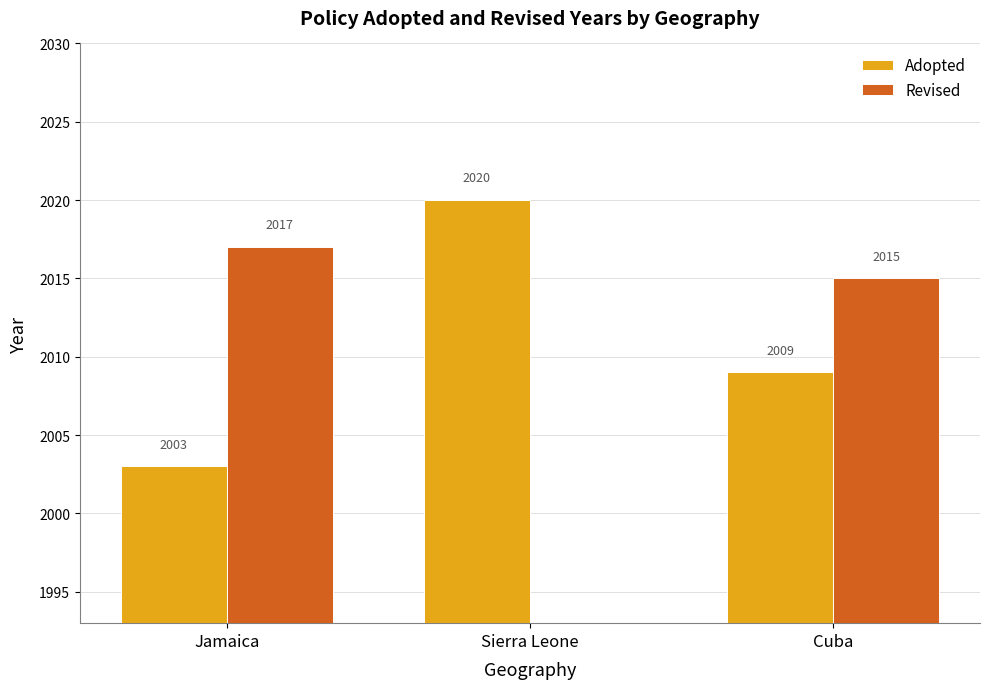

What is the difference between the maximum and minimum values in the Adopted series?

17